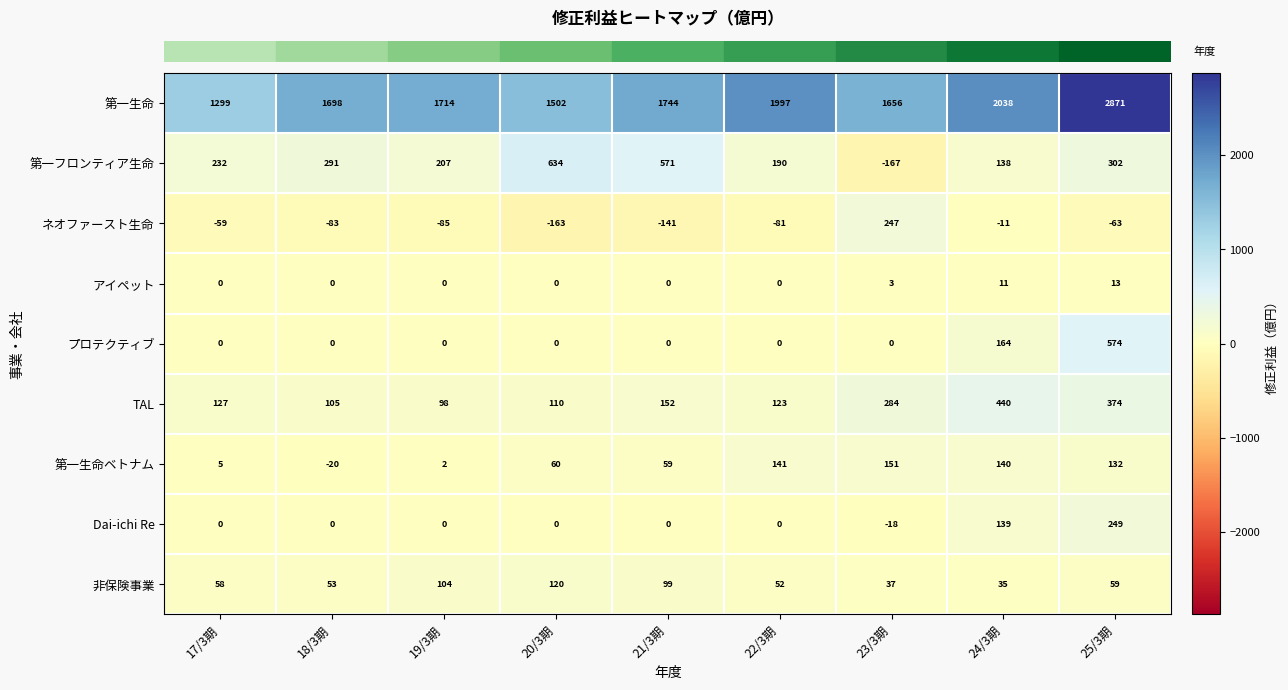

How many categories are shown in the chart?

9